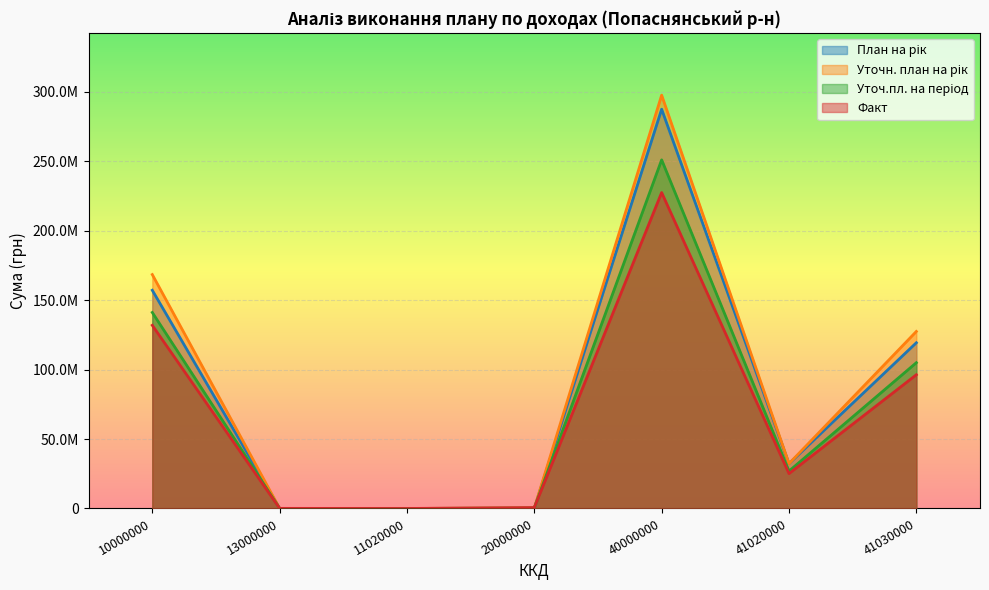

How many intersections are there between Факт and Уточ.пл. на період?

2